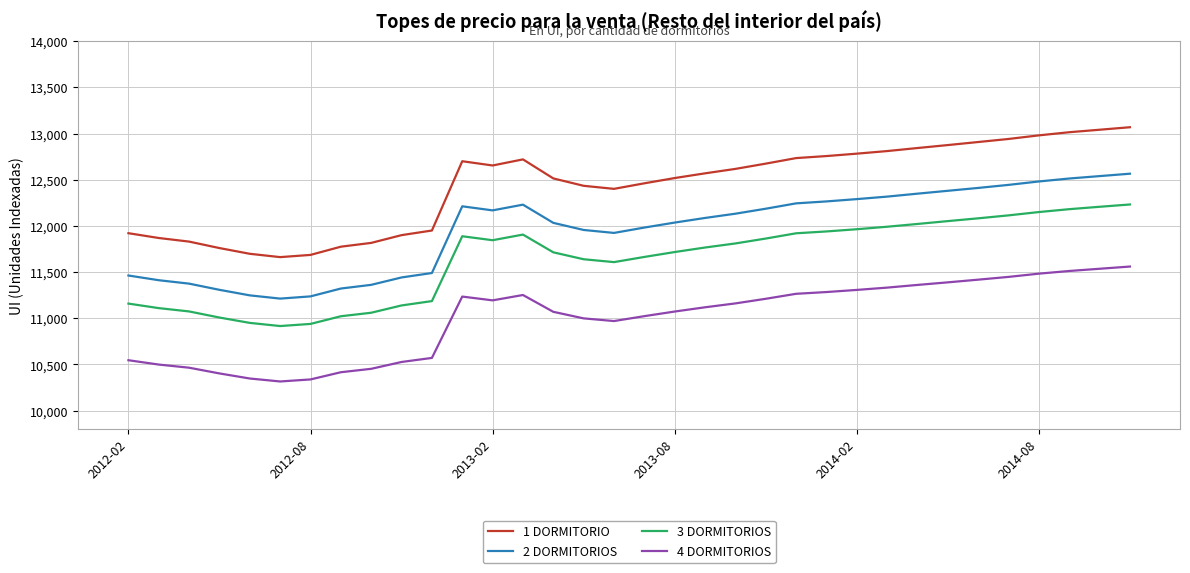

What is the lowest value of the 2 DORMITORIOS series?

11213